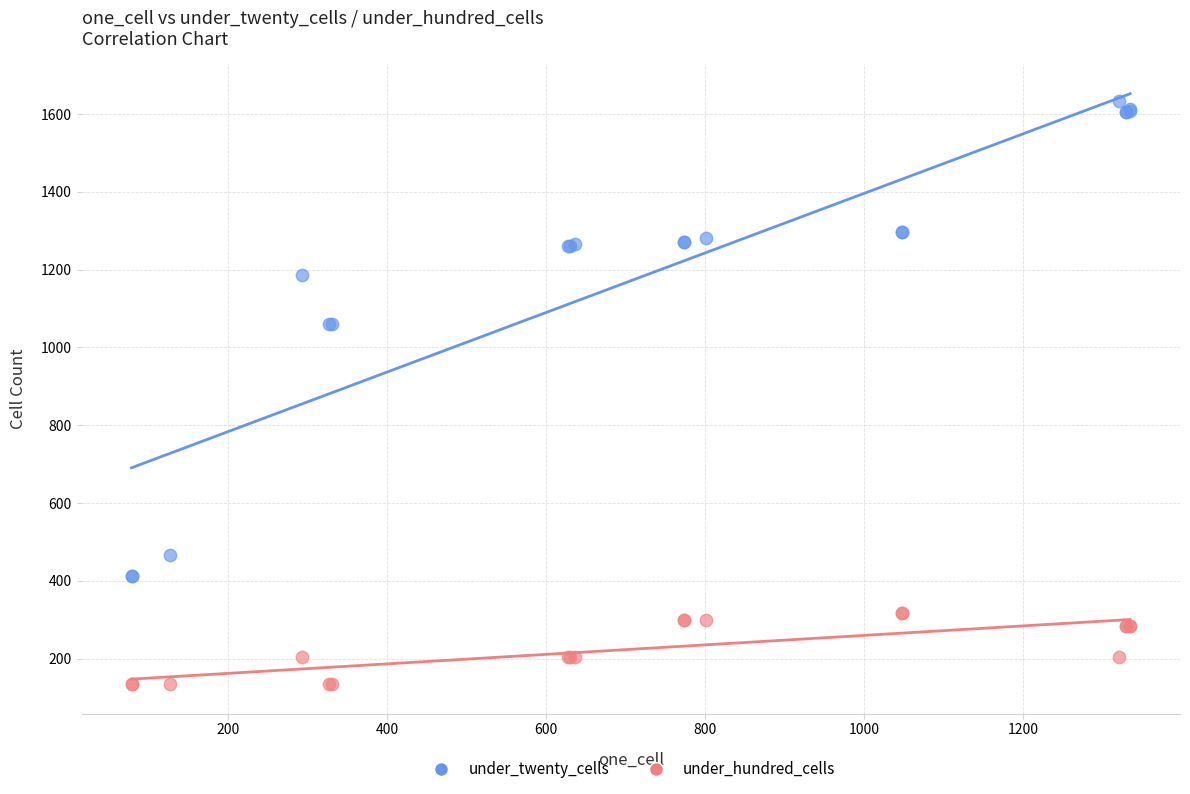

Which series has the largest Y range (max minus min)?

under_twenty_cells